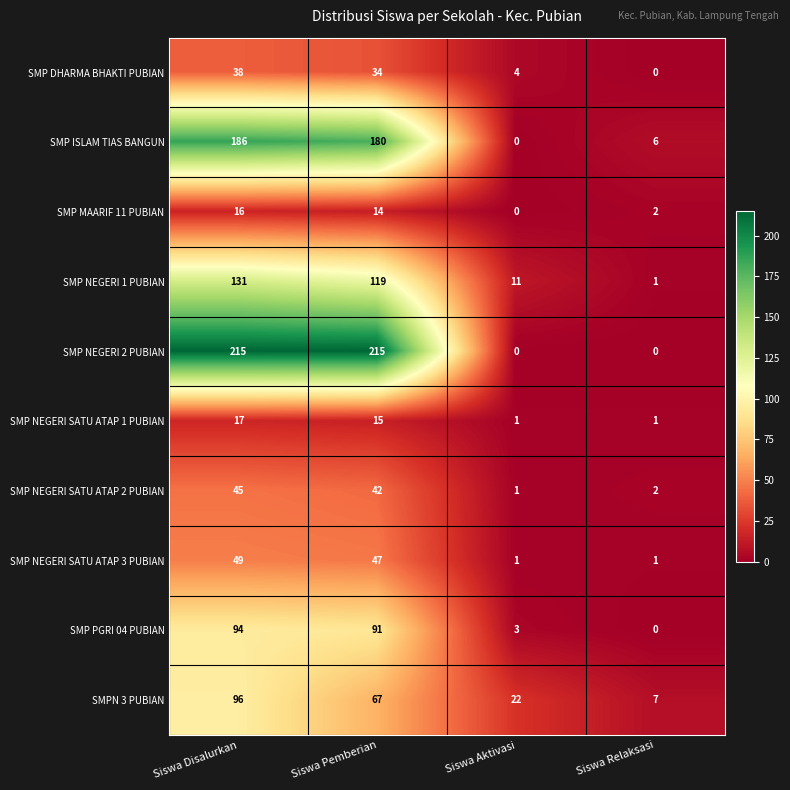

Which category has the highest value in the SMP ISLAM TIAS BANGUN series?

Siswa Disalurkan